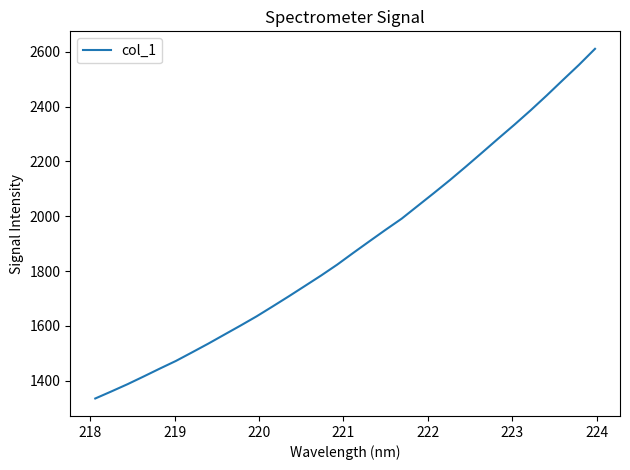

What is the greatest value displayed?

2610.5